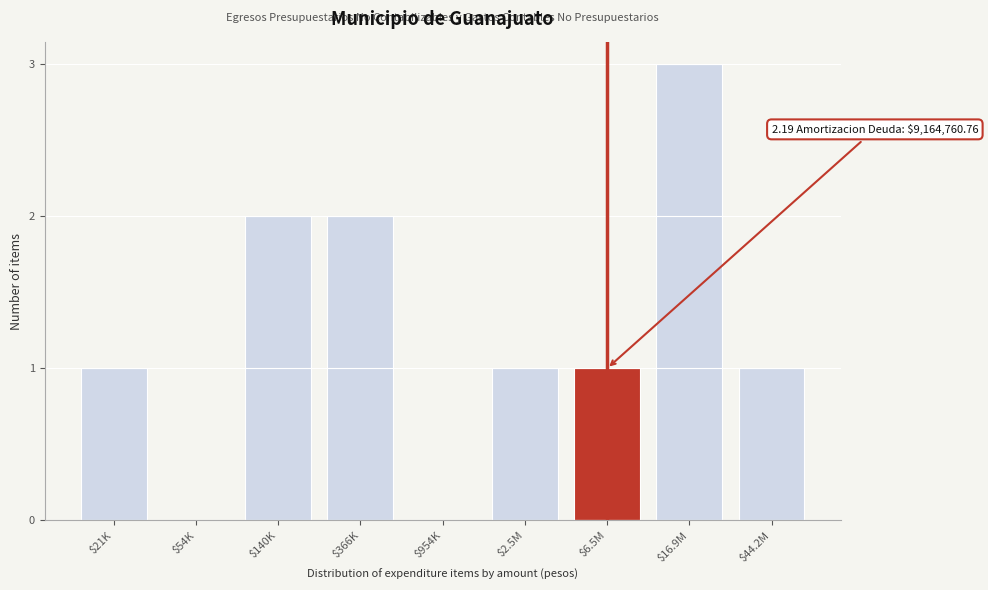

At which category does the chart reach its peak across all series?

$16.9M